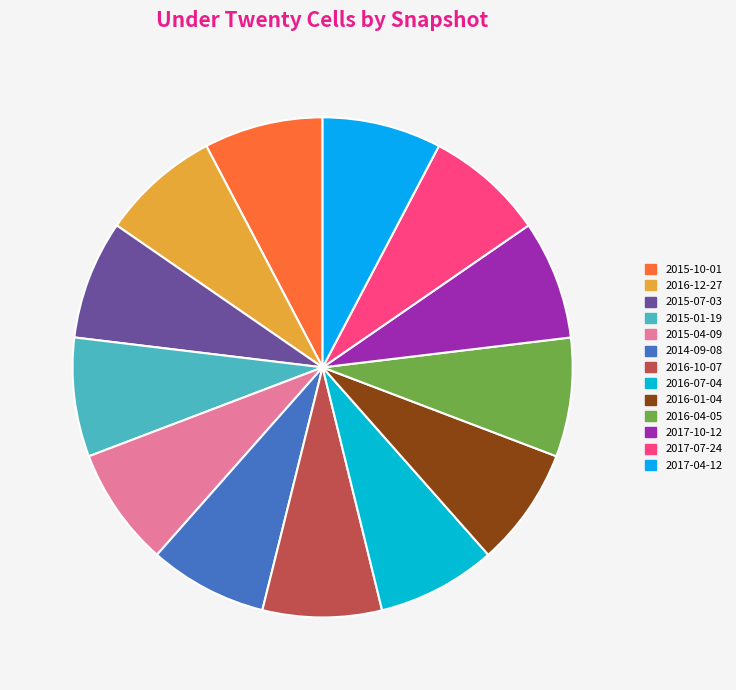

To the nearest percent, what is the combined percentage of 2017-10-12 and 2016-01-04?

15%